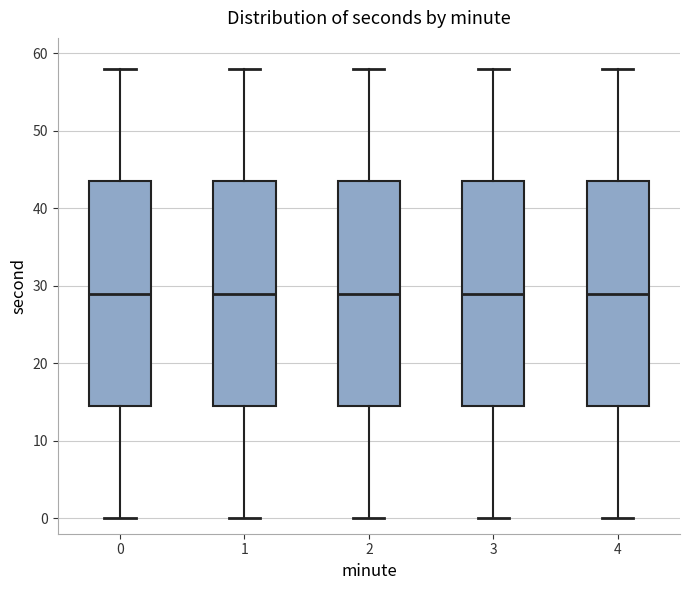

Reading left to right, read every box against the y-axis: the position of its median line, the range the box covers, and the ends of its whiskers. The values are not printed on the chart, so give them approximately, as read against the axis.

0: median 29, box 15 to 44, whiskers 0 to 58
1: median 29, box 15 to 44, whiskers 0 to 58
2: median 29, box 15 to 44, whiskers 0 to 58
3: median 29, box 15 to 44, whiskers 0 to 58
4: median 29, box 15 to 44, whiskers 0 to 58